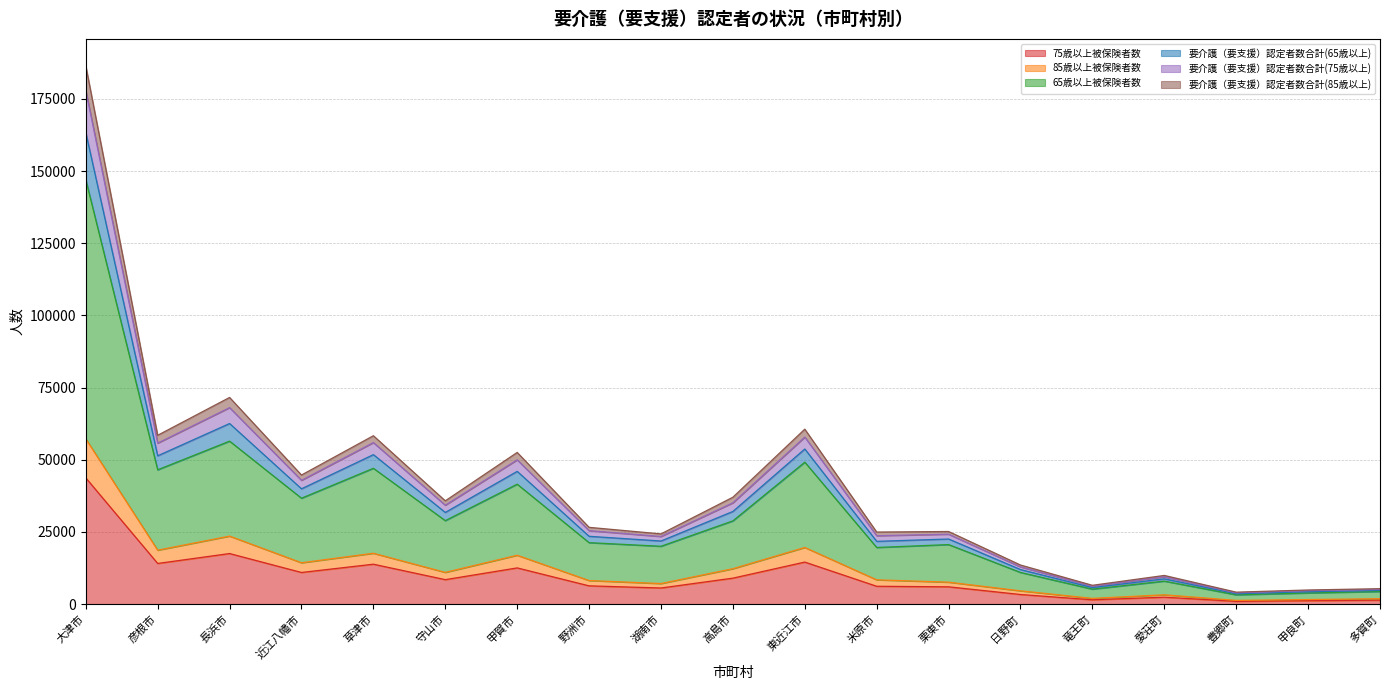

What is the total value across all series at 愛荘町?

9901